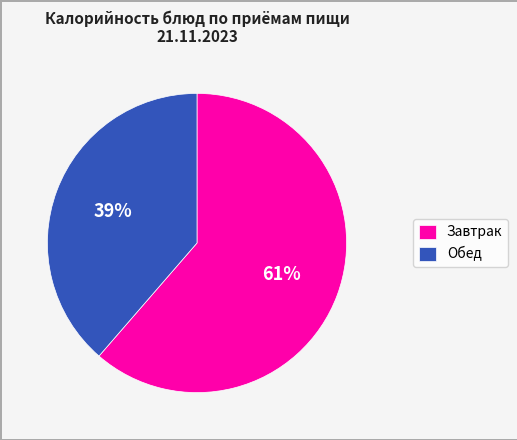

Which has a higher value, Завтрак or Обед?

Завтрак